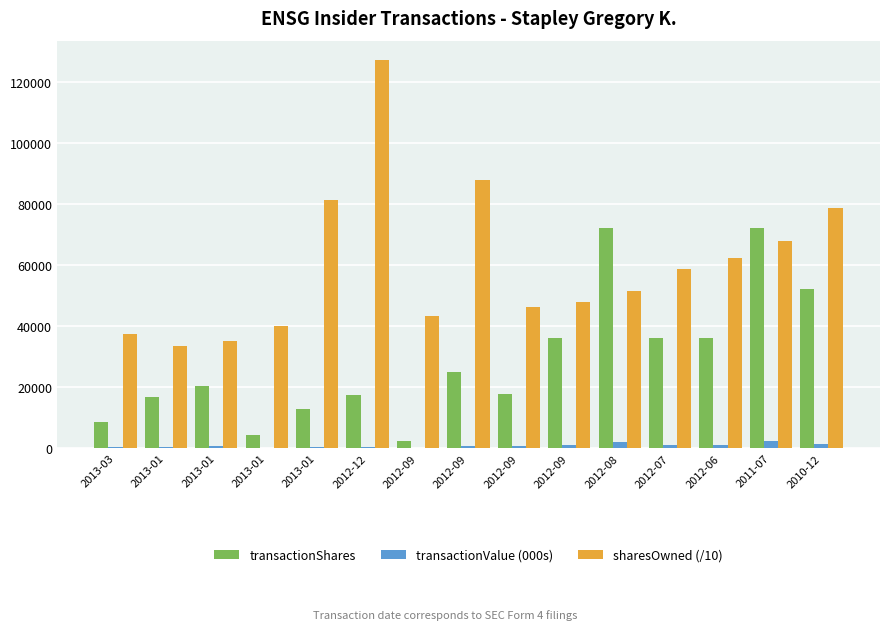

What is the minimum value for transactionShares?

2393